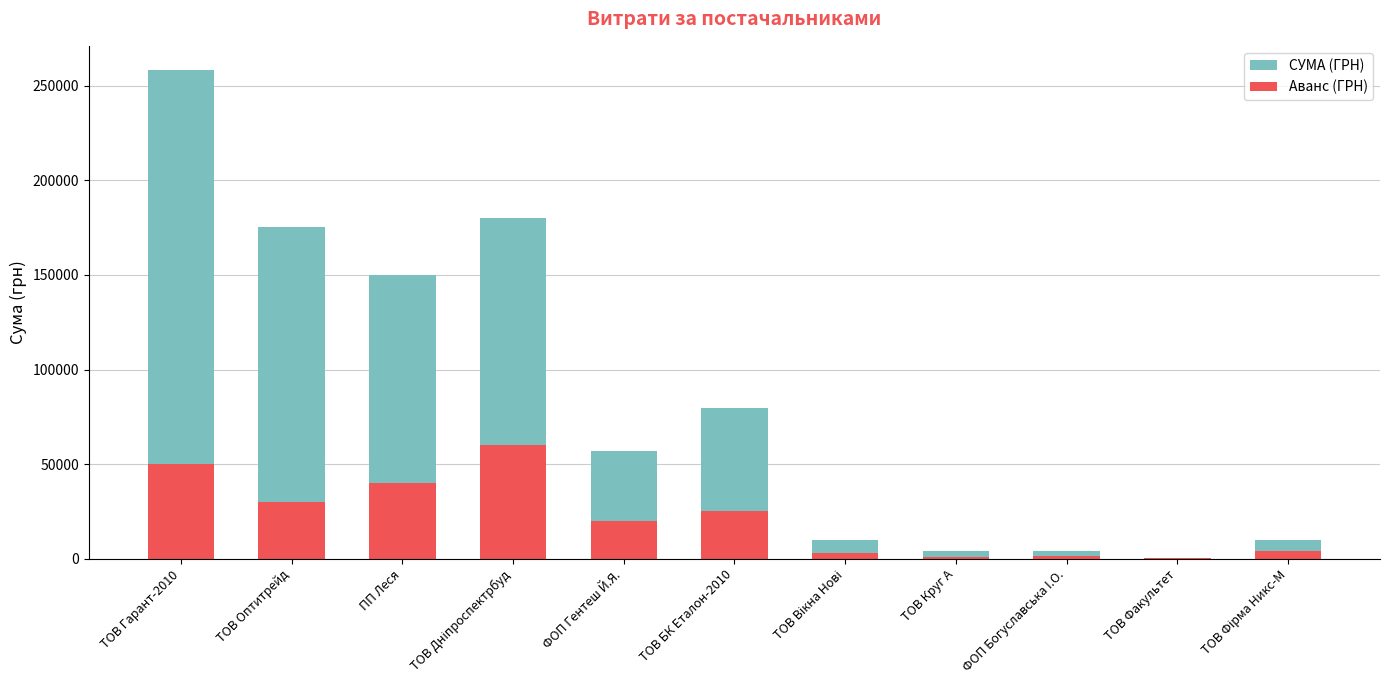

What is the average value of the Аванс (ГРН) series?

21336.4